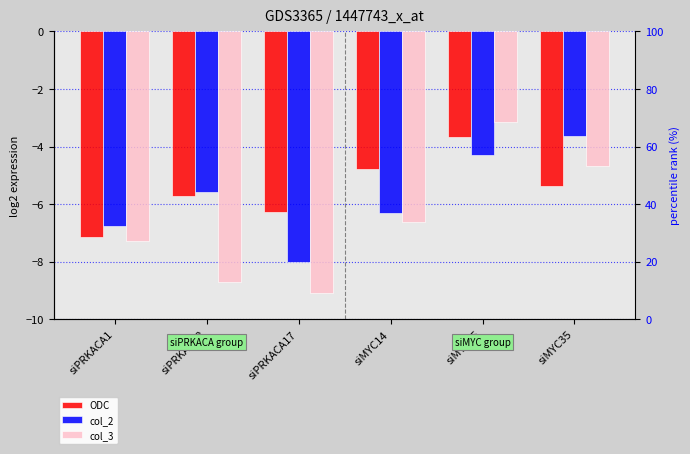

Reading left to right, transcribe all the data shown in this chart.

ODC: -7.2	-5.7	-6.3	-4.8	-3.7	-5.4
col_2: -6.8	-5.6	-8.0	-6.3	-4.3	-3.6
col_3: -7.3	-8.7	-9.1	-6.6	-3.2	-4.7